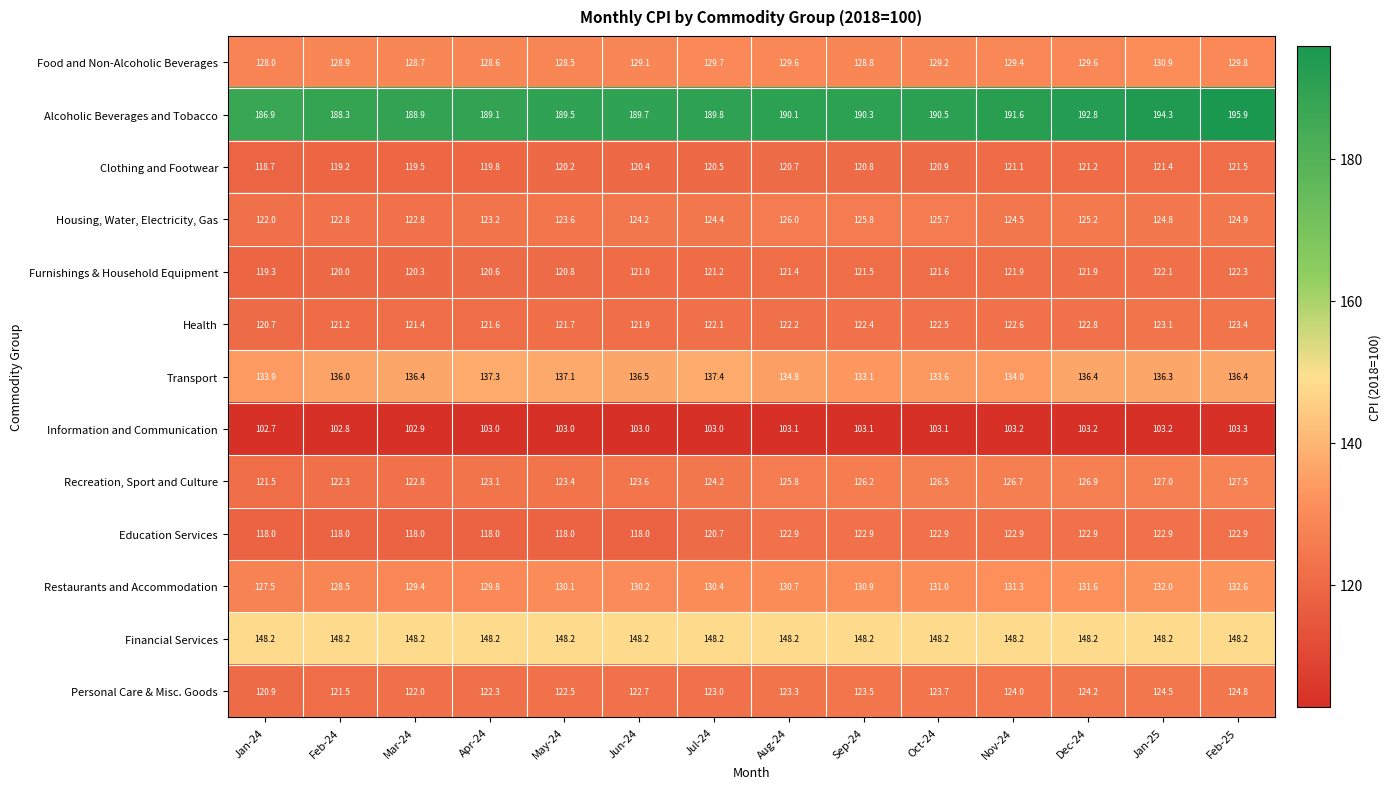

The Food and Non-Alcoholic Beverages series shows 128.5 at May-24. True or false?

True